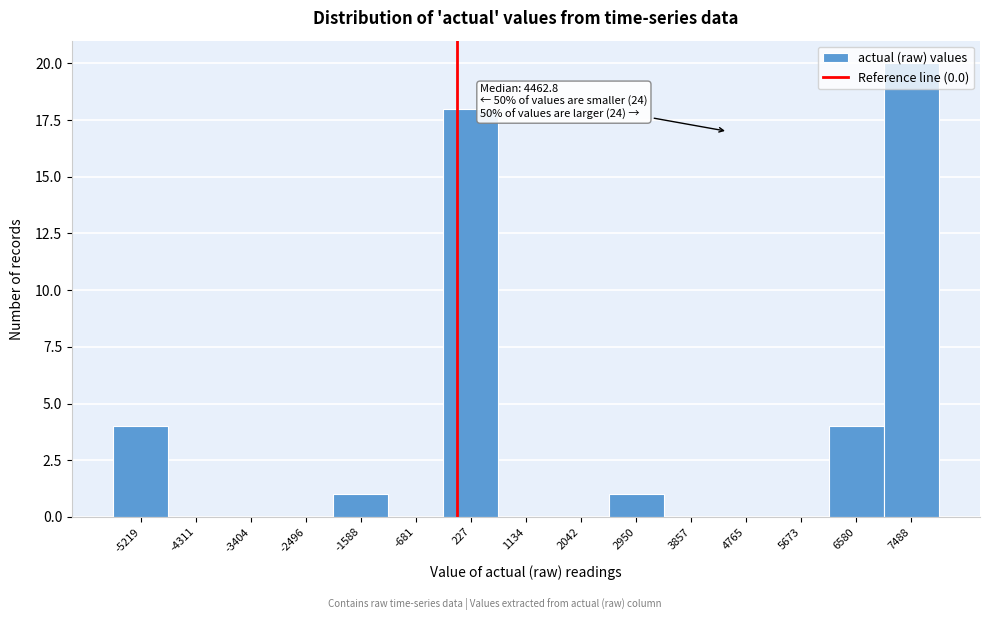

Which range on the x-axis has the tallest bar?

7000 to 7900